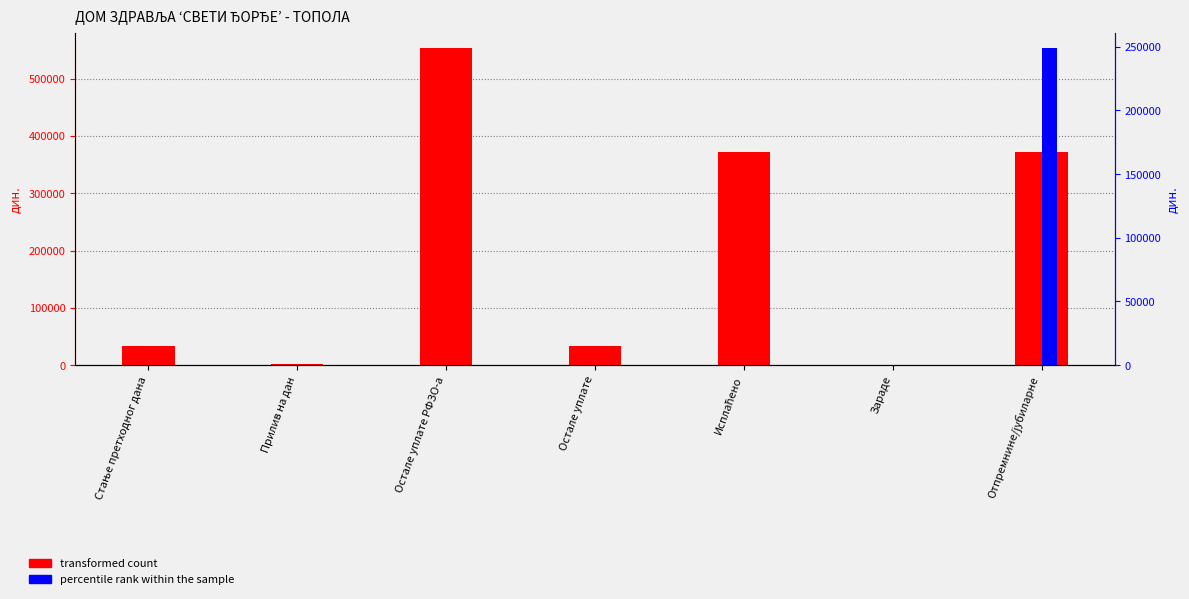

List the series in order of their peak value, lowest first.

percentile rank within the sample, transformed count